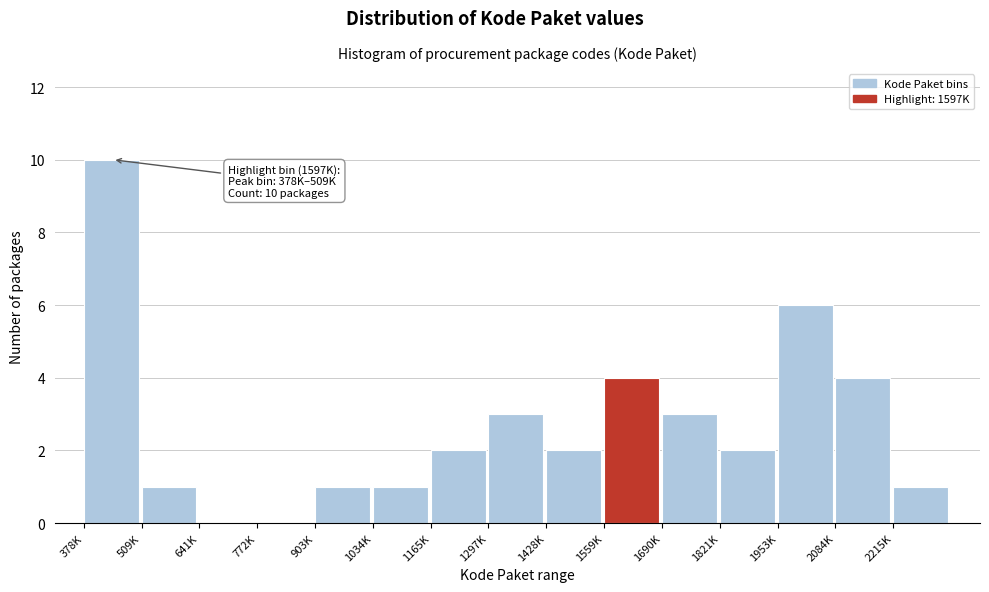

Reading left to right, extract all data points from this chart.

378K=10	509K=1	641K=0	772K=0	903K=1	1034K=1	1165K=2	1297K=3	1428K=2	1559K=4	1690K=3	1821K=2	1953K=6	2084K=4	2215K=1